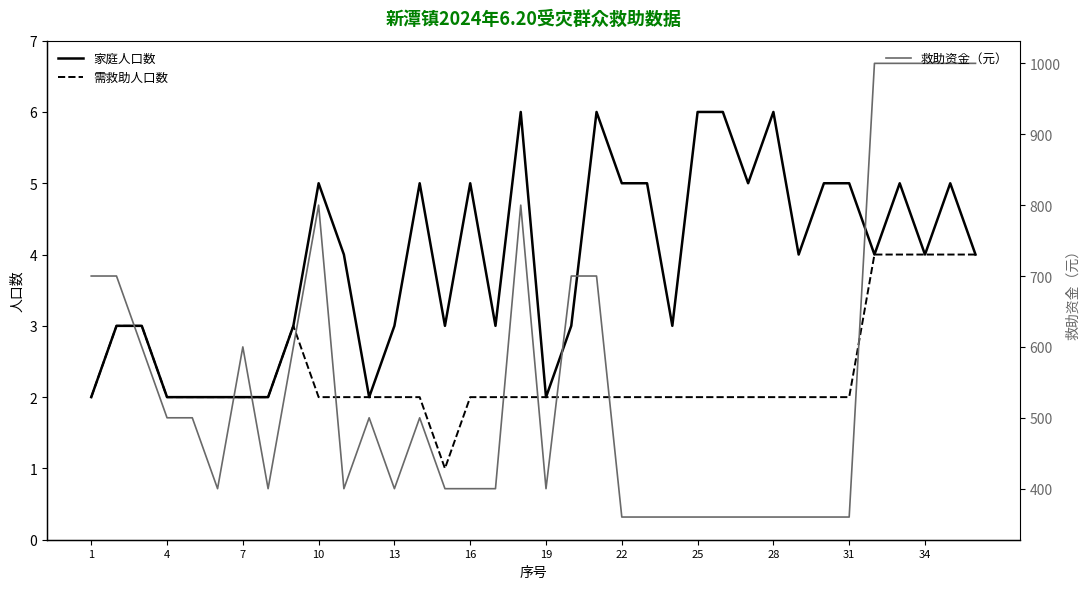

What is the lowest value of the 救助资金（元） series?

360